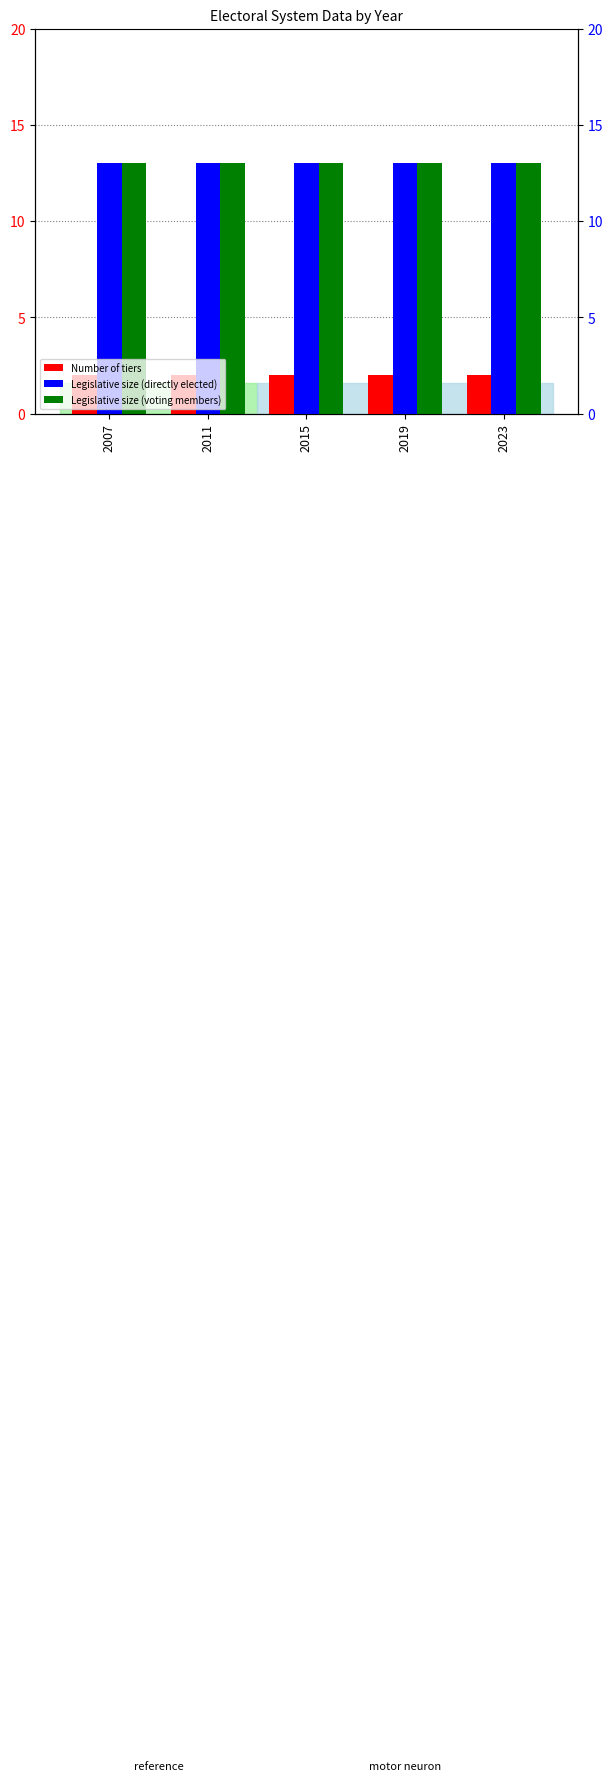

What are all the series names shown in the legend?

Number of tiers, Legislative size (directly elected), Legislative size (voting members)